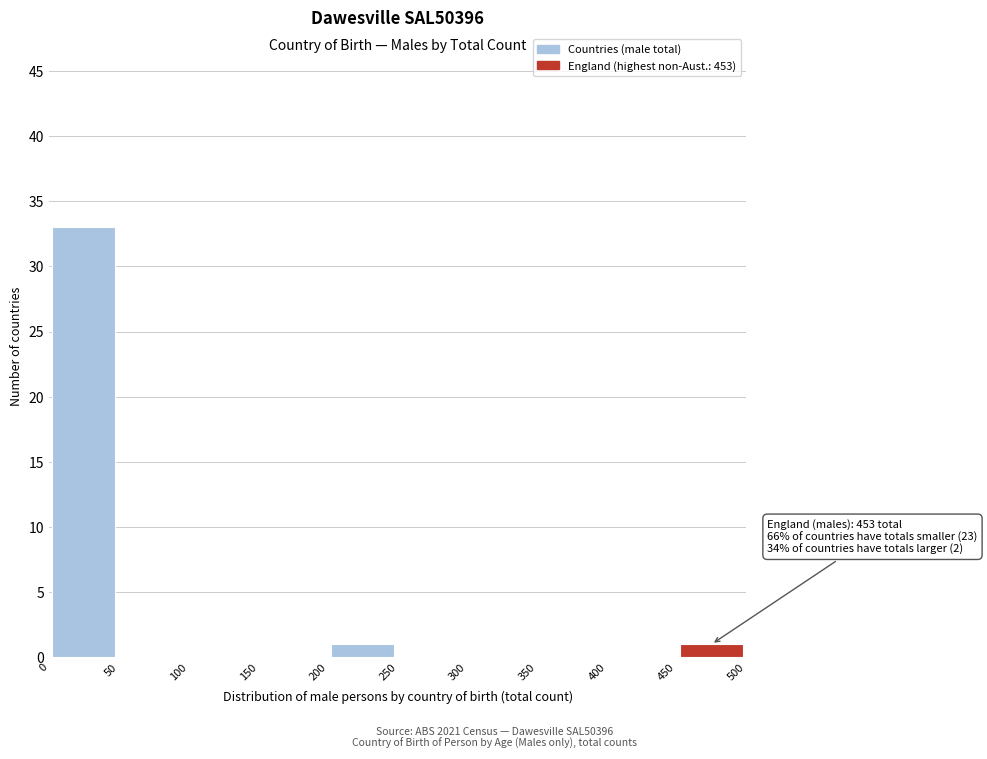

Over which range of the x-axis is the bar tallest?

0 to 50